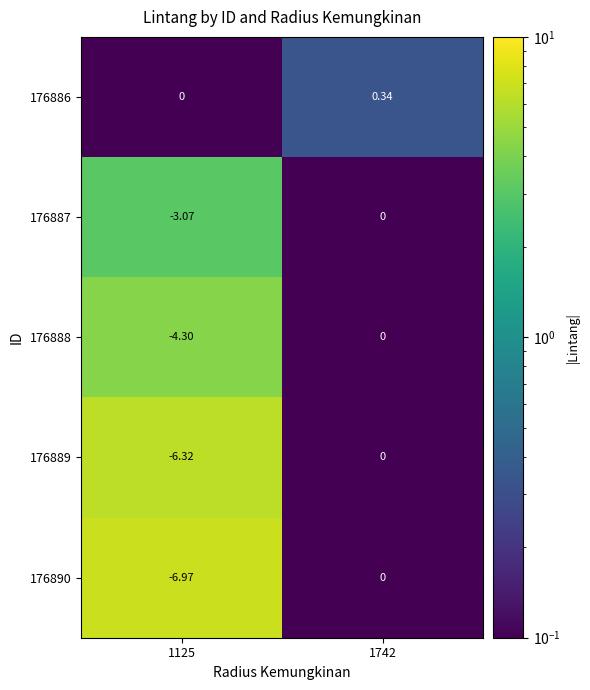

Is the value of 176888 at 1125 greater than the value of 176886 at 1742?

No